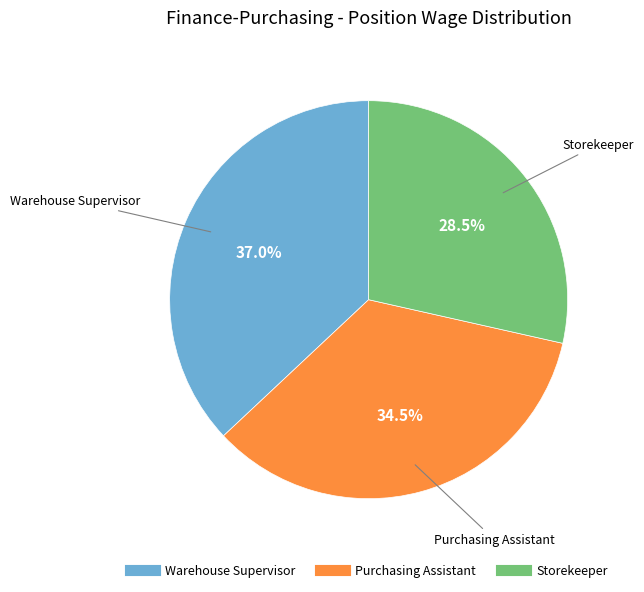

Is the sum of Warehouse Supervisor and Storekeeper greater than half?

Yes